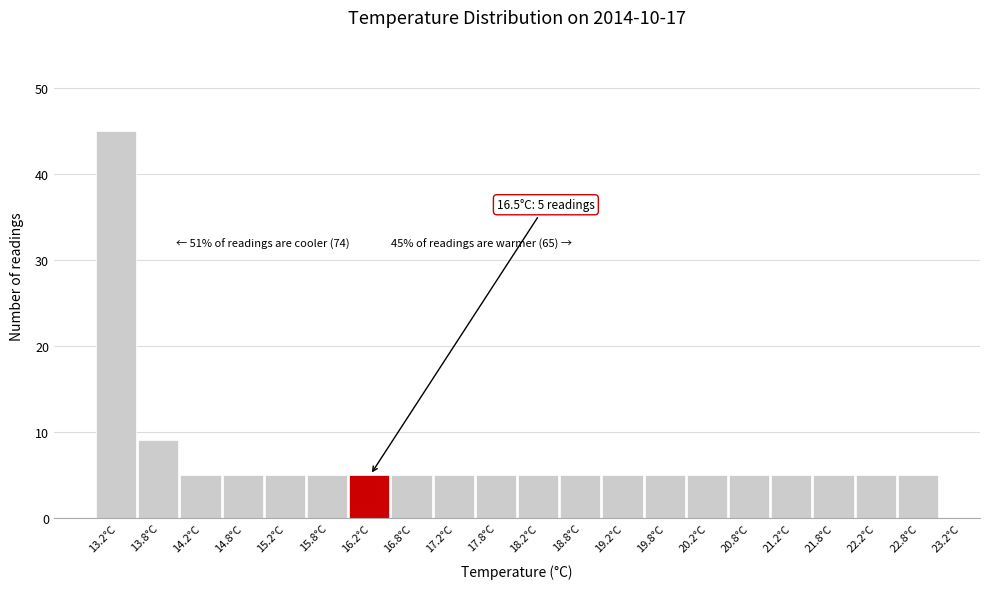

Reading right to left, what are all the values shown in this chart?

22.8°C=5	22.2°C=5	21.8°C=5	21.2°C=5	20.8°C=5	20.2°C=5	19.8°C=5	19.2°C=5	18.8°C=5	18.2°C=5	17.8°C=5	17.2°C=5	16.8°C=5	16.2°C=5	15.8°C=5	15.2°C=5	14.8°C=5	14.2°C=5	13.8°C=9	13.2°C=45